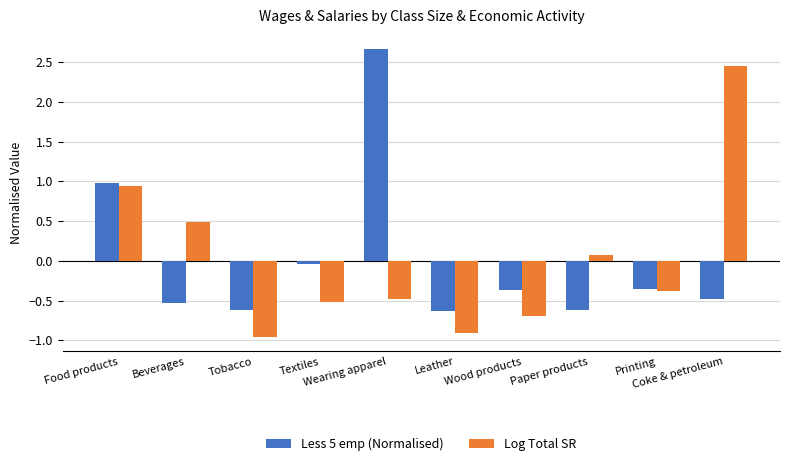

List the series in order of their peak value, highest first.

Less 5 emp (Normalised), Log Total SR